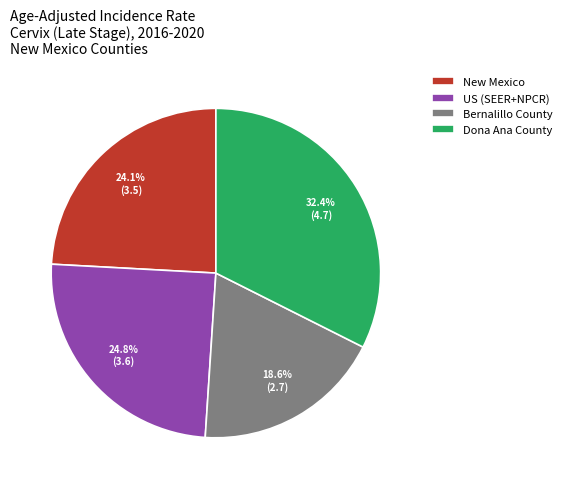

Do Bernalillo County and New Mexico together represent more than half of the pie?

No